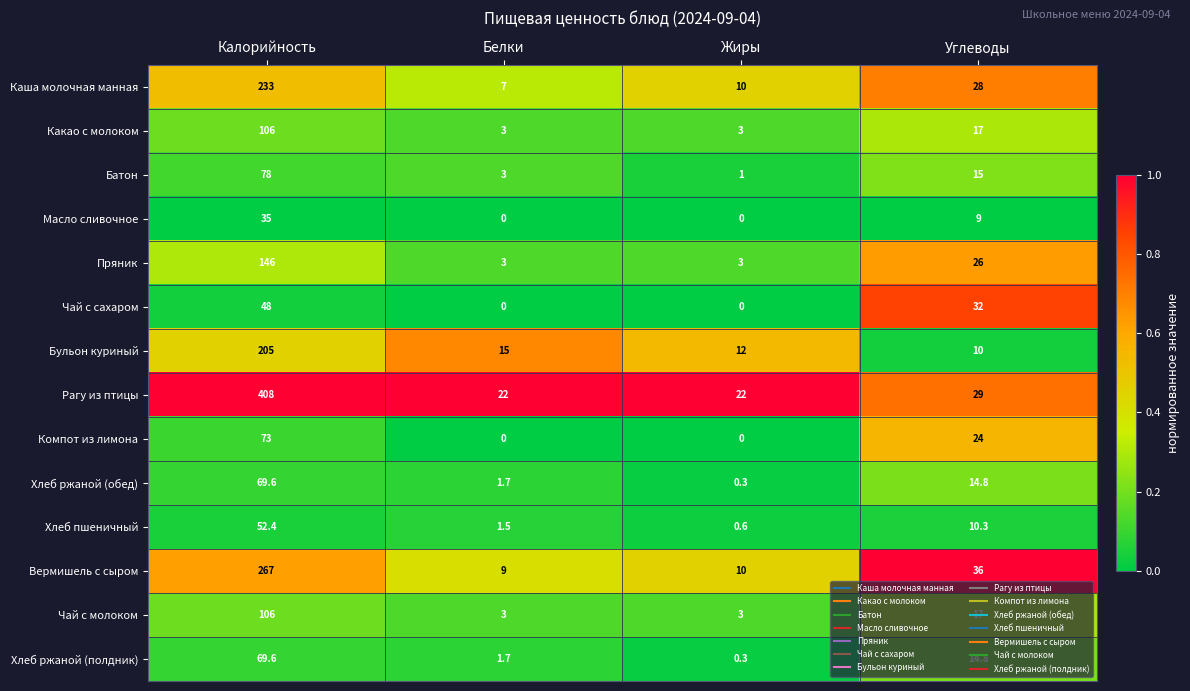

True or false: Рагу из птицы has a value of 408.0 at Калорийность.

True